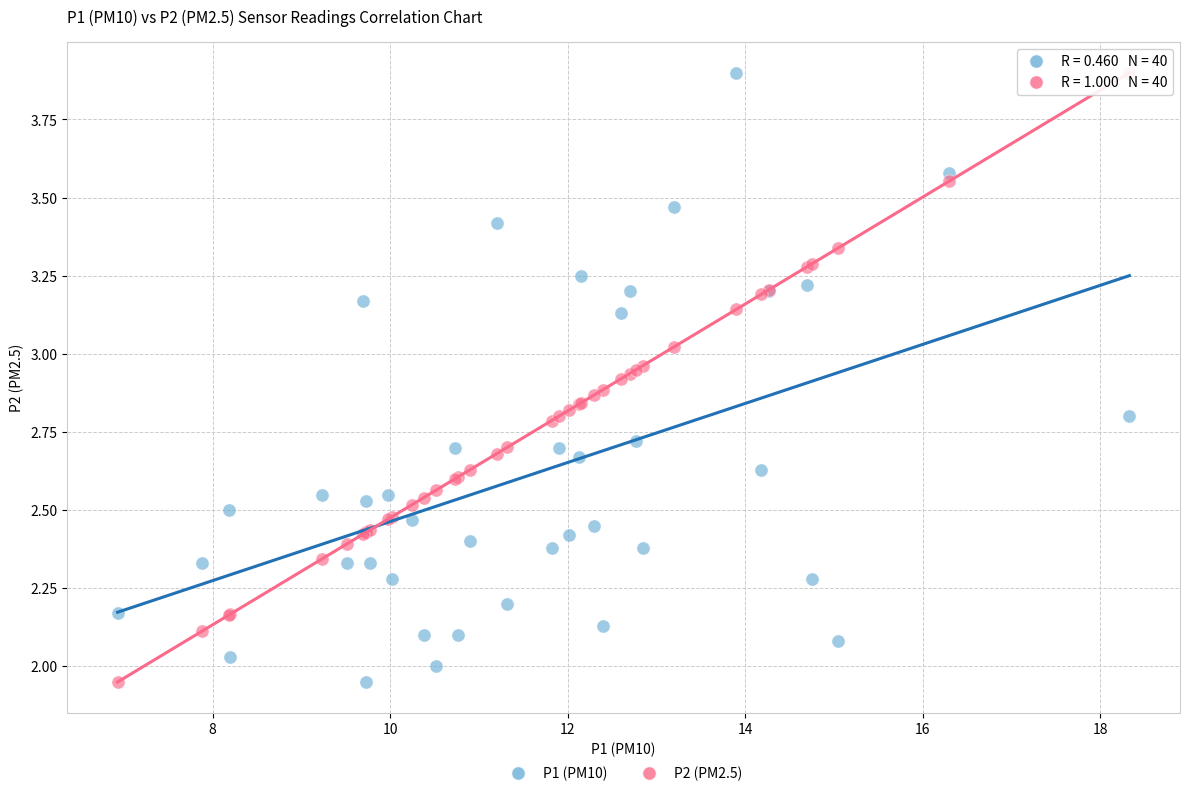

What is the X range (max minus min) for the scatter plot?

11.4